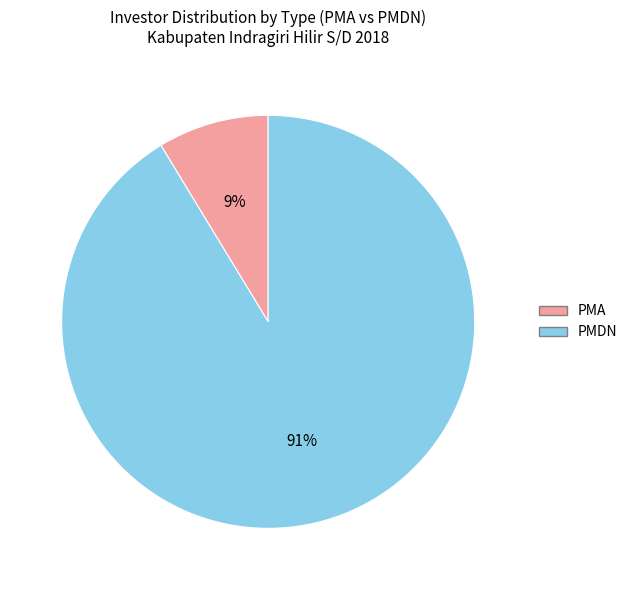

True or false: PMDN accounts for 83% of the total.

False